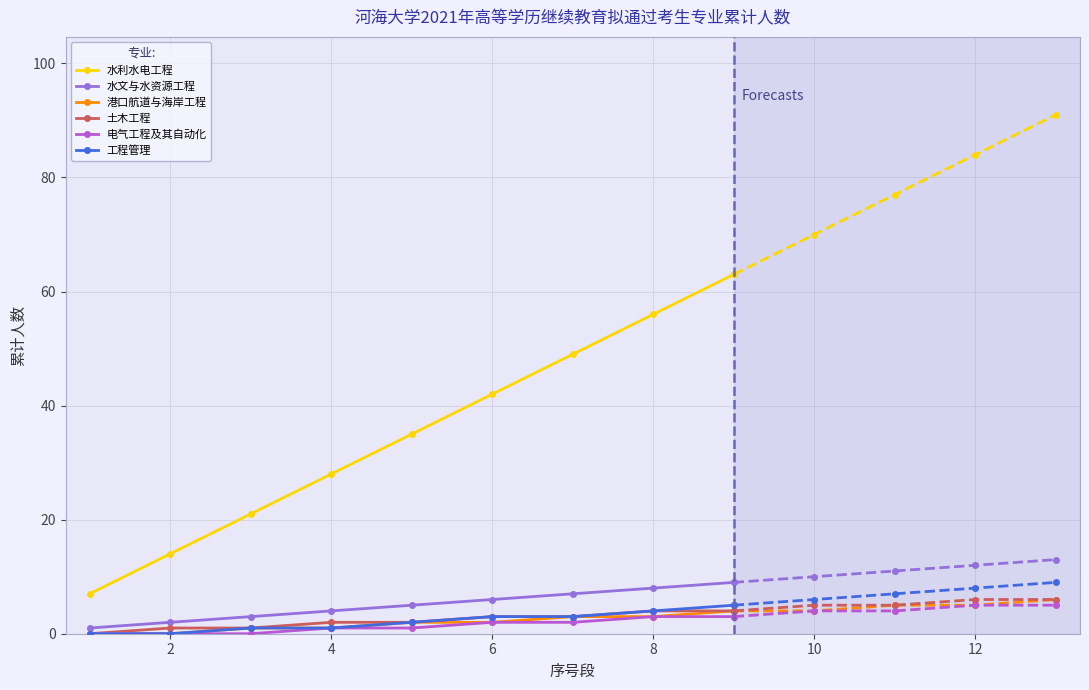

True or false: 电气工程及其自动化 and 水利水电工程 intersect in this chart.

False